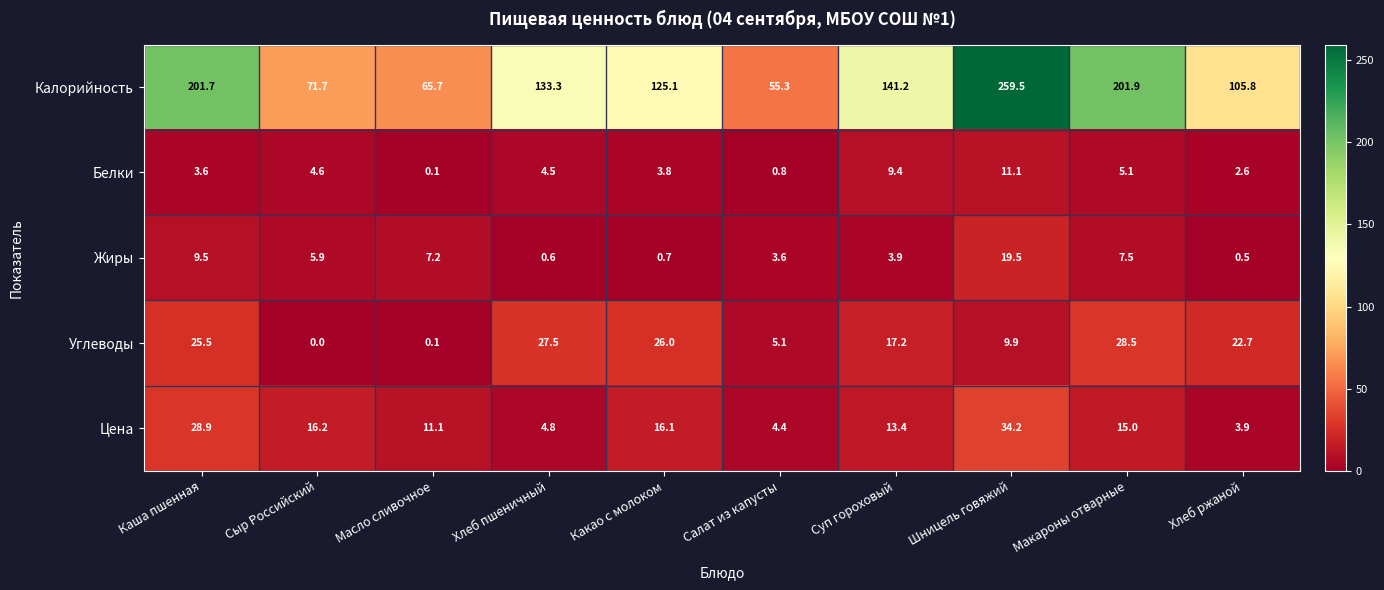

Rank the categories by Углеводы value from highest to lowest.

Макароны отварные, Хлеб пшеничный, Какао с молоком, Каша пшенная, Хлеб ржаной, Суп гороховый, Шницель говяжий, Салат из капусты, Масло сливочное, Сыр Российский